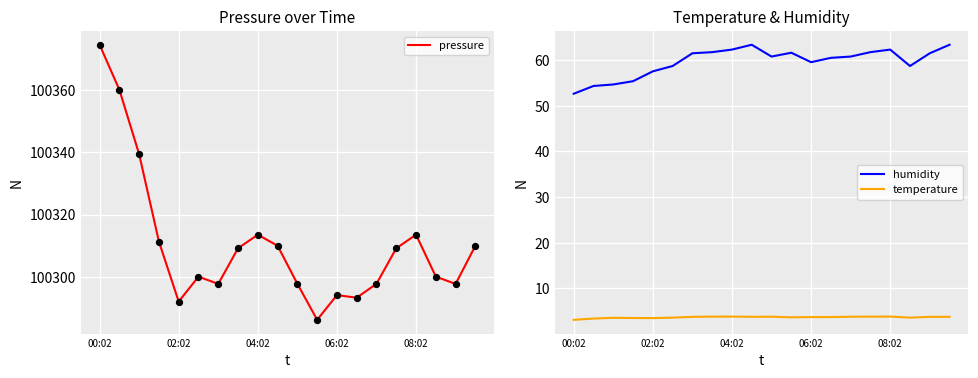

Which series contains the lowest Y value?

temperature